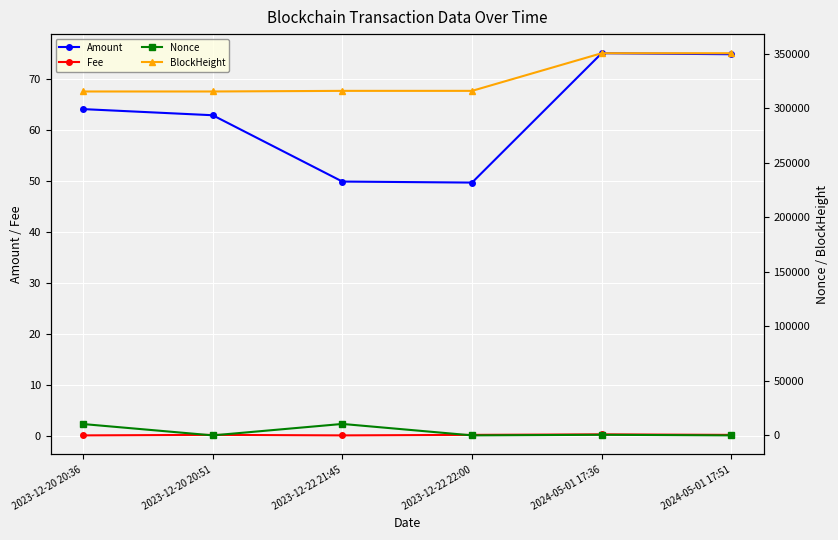

Which has a higher value, 2023-12-22 22:00 or 2023-12-22 21:45?

2023-12-22 21:45